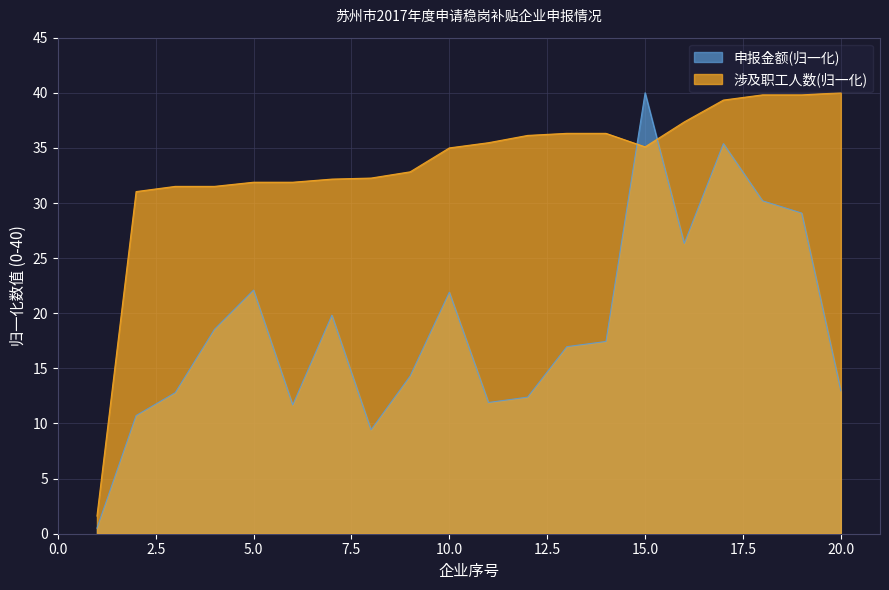

What is the difference between the 涉及职工人数 values at 6 and 13?

4.4